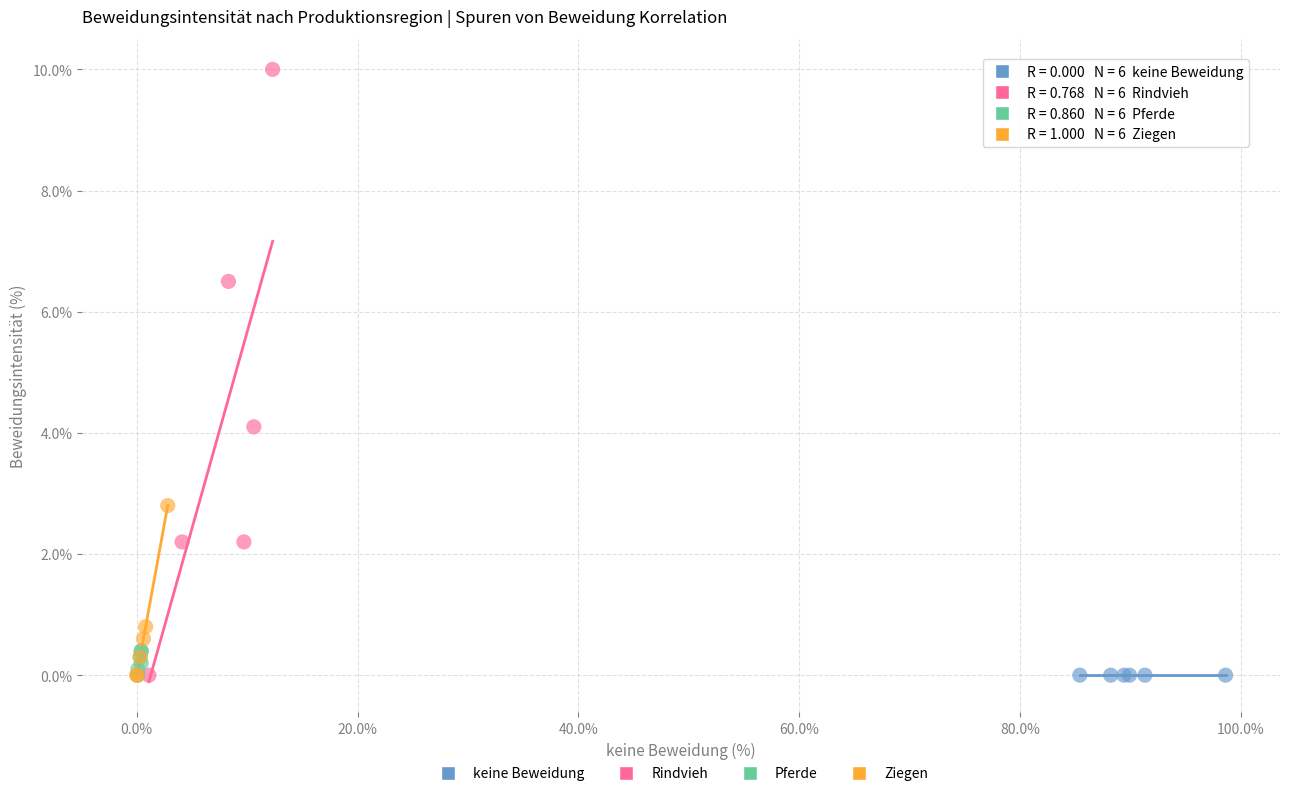

What are all the series names shown in the legend?

keine Beweidung, Rindvieh, Pferde, Ziegen